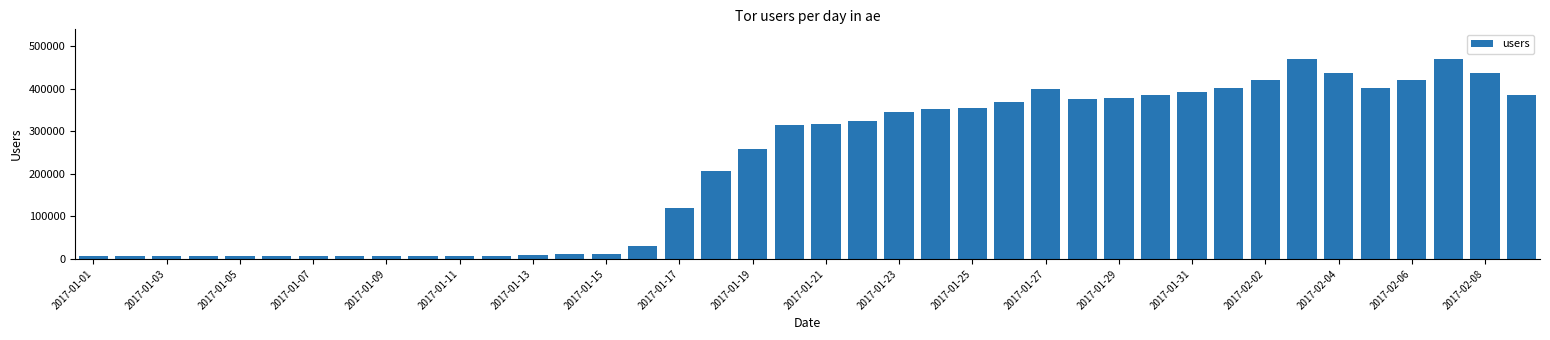

What is the maximum value shown in the chart?

469401